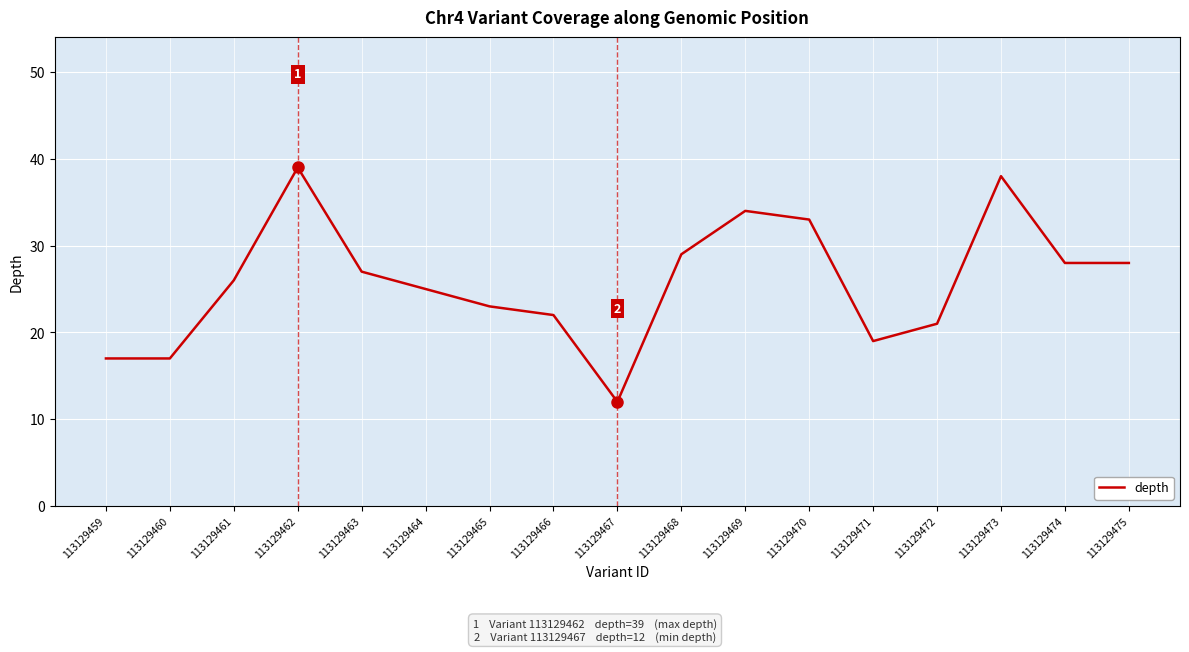

The value at 113129460 is 30. True or false?

False